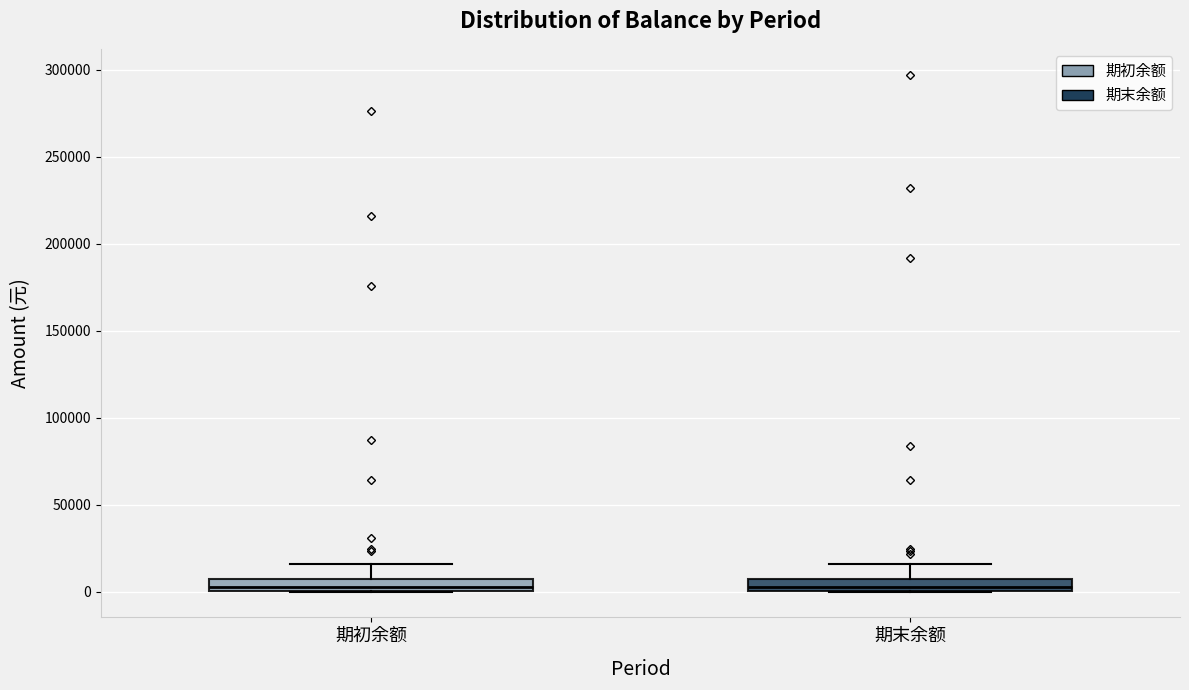

Where is the lower edge of the box for 期末余额 on the y-axis? The values are not printed on the chart, so give them approximately, as read against the axis.

0